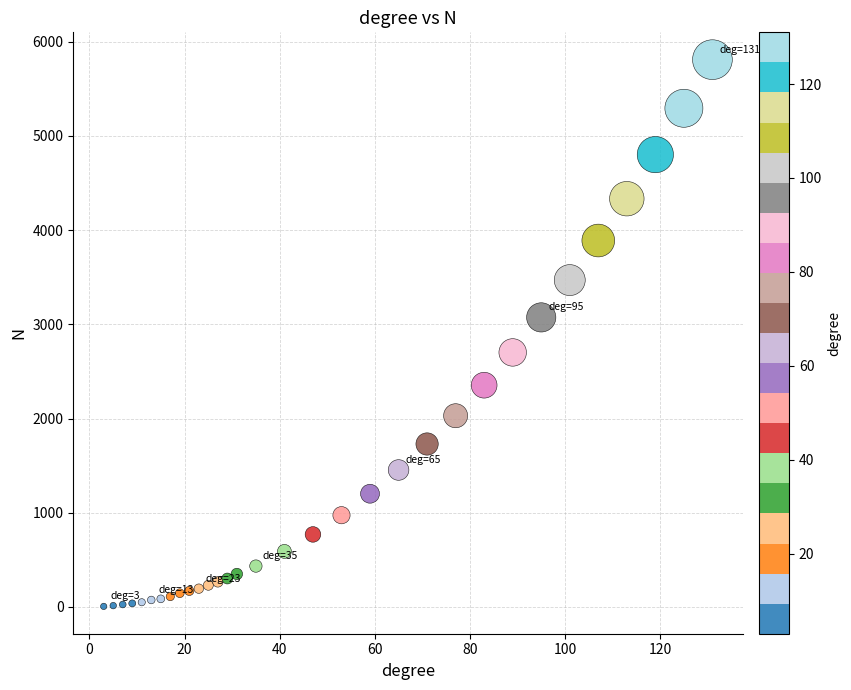

What is the range of Y values (max minus min)?

5804